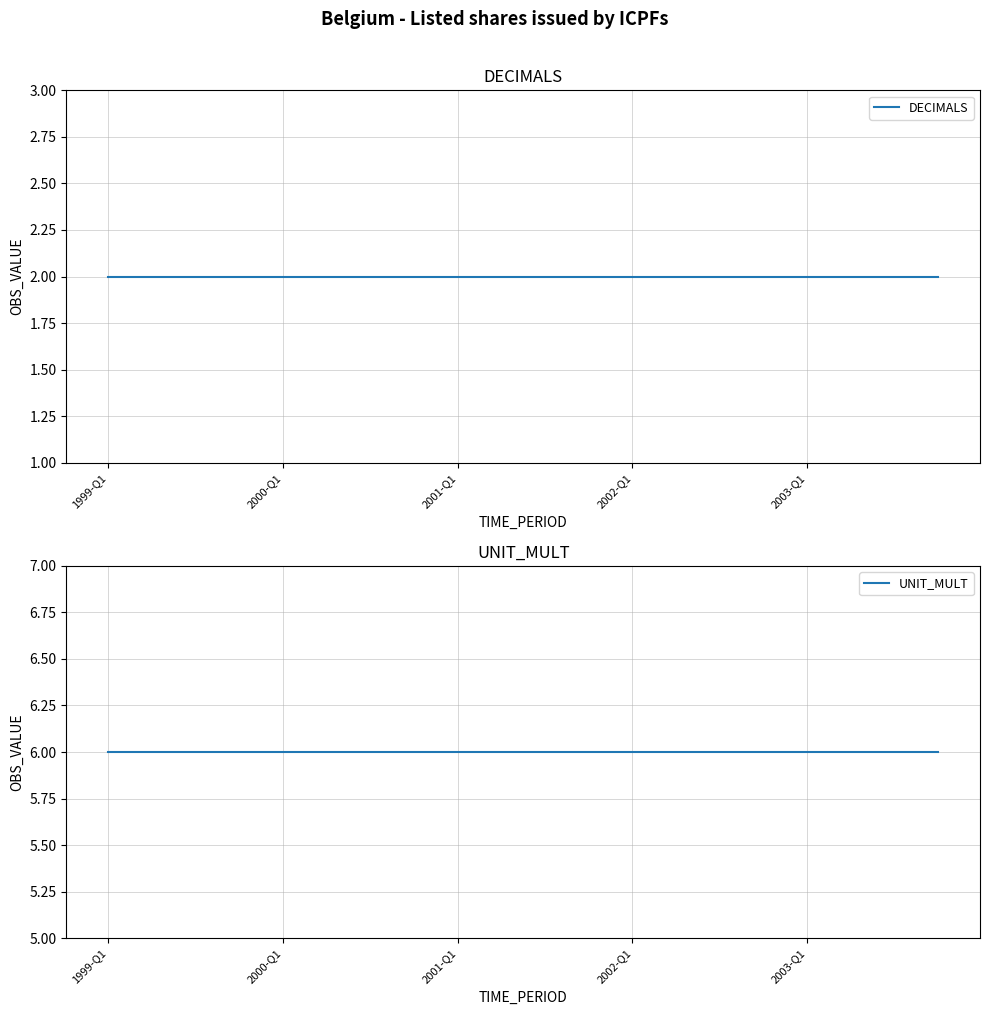

Which series changed the most between 2001-Q1 and 5?

DECIMALS